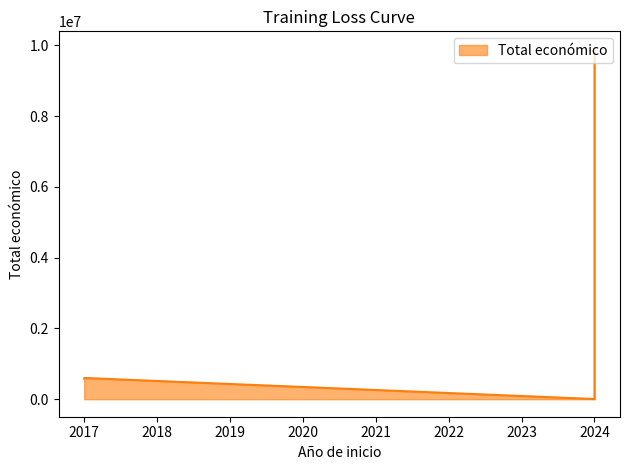

What is the difference between the values at 2017 and 2024?

594927